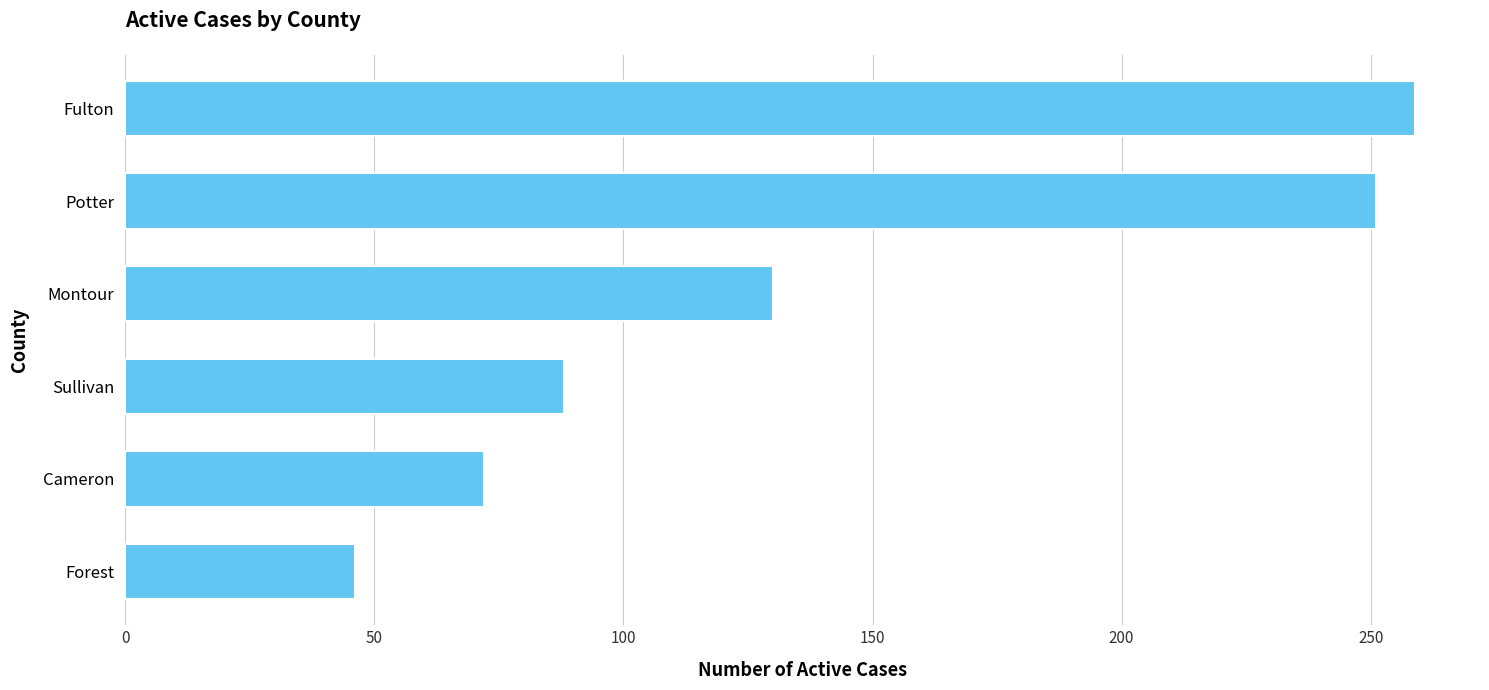

What is the minimum value shown in the chart?

46